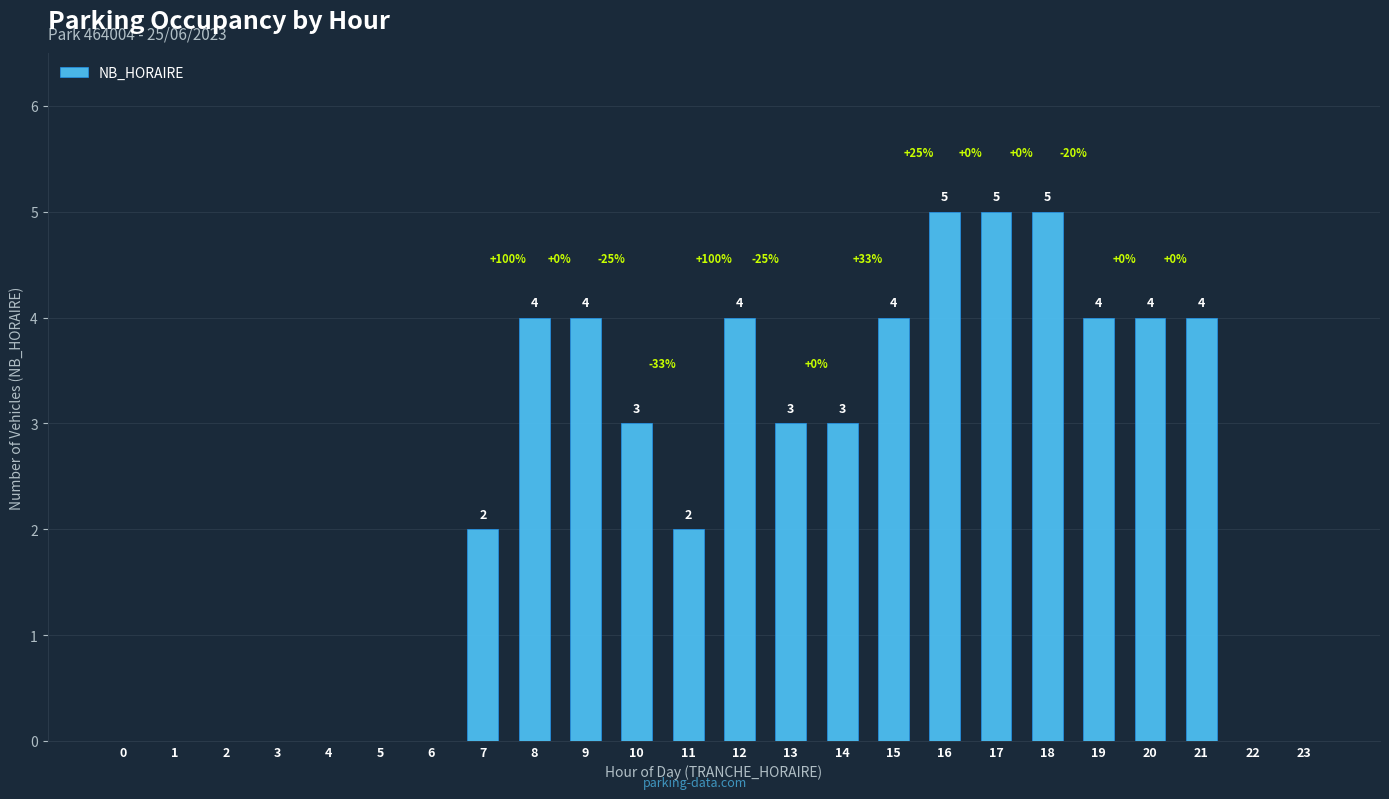

How many categories are shown in the chart?

24